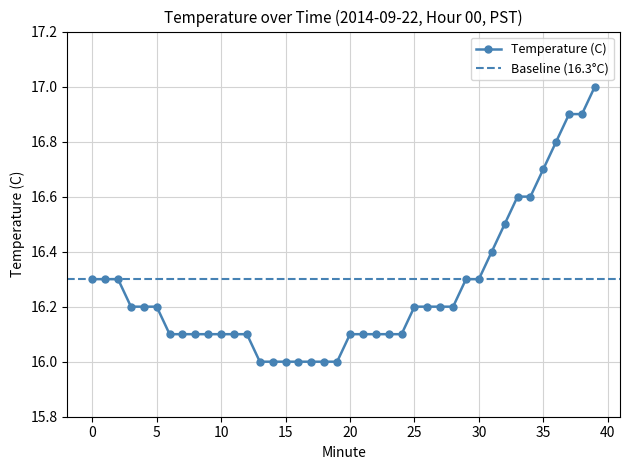

Does the chart have visible grid lines?

Yes